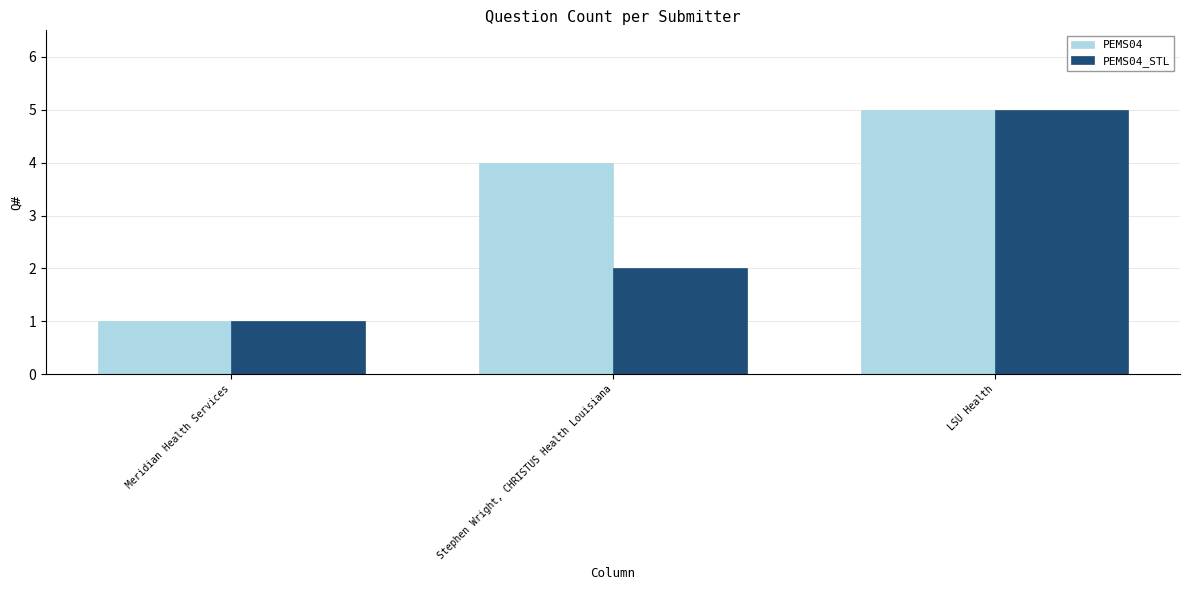

What is the maximum value for PEMS04?

5